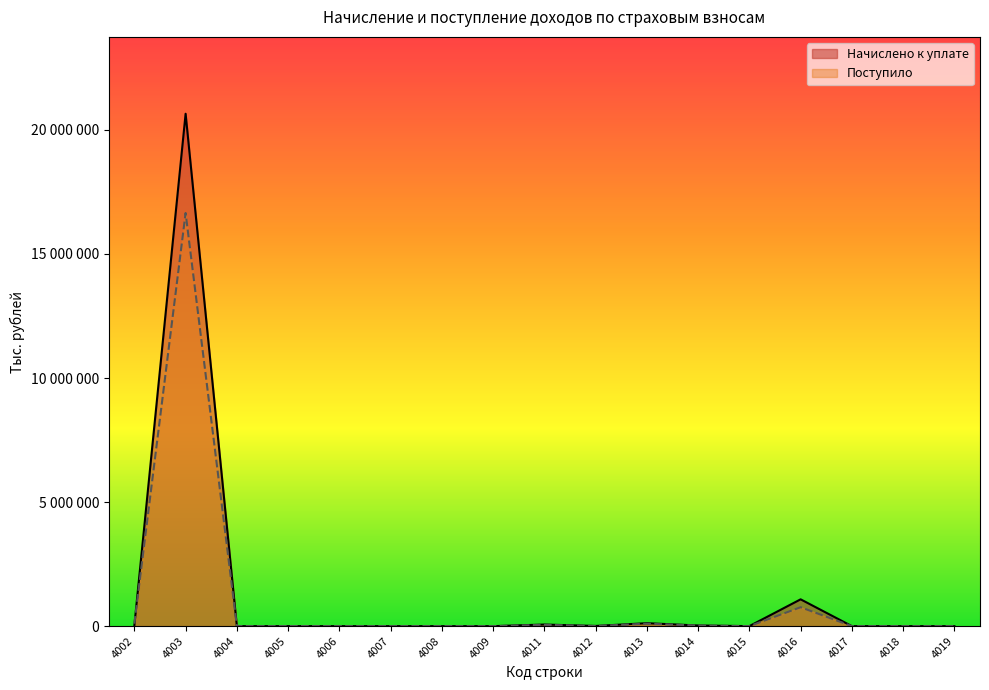

What is the value of the Начислено к уплате point at the 15th from the left?

88